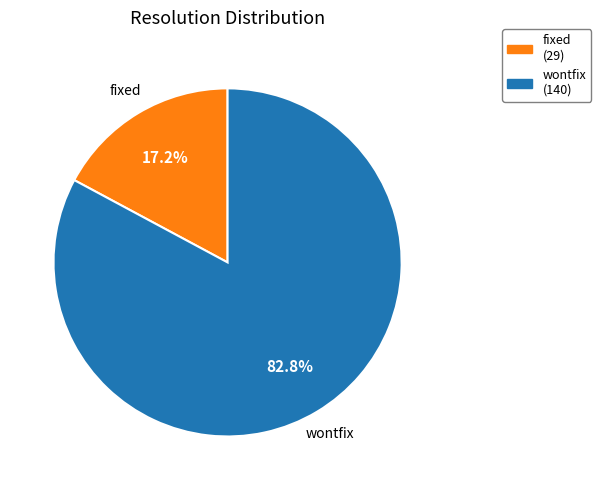

To the nearest percent, what portion does fixed represent?

17%